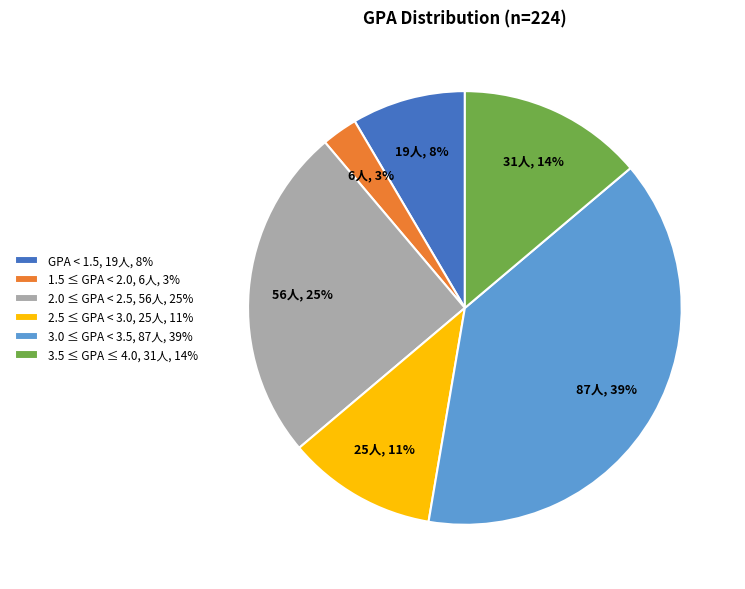

The HSE slice represents 1% of the pie. True or false?

False